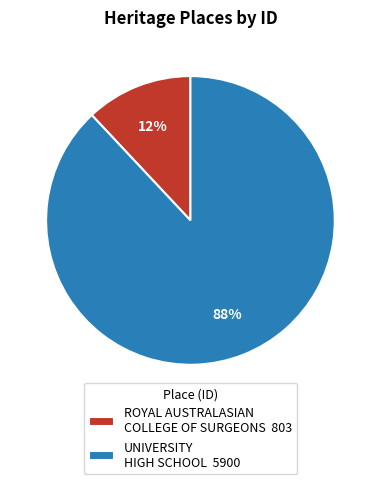

Which category has the biggest portion of the pie?

UNIVERSITY HIGH SCHOOL